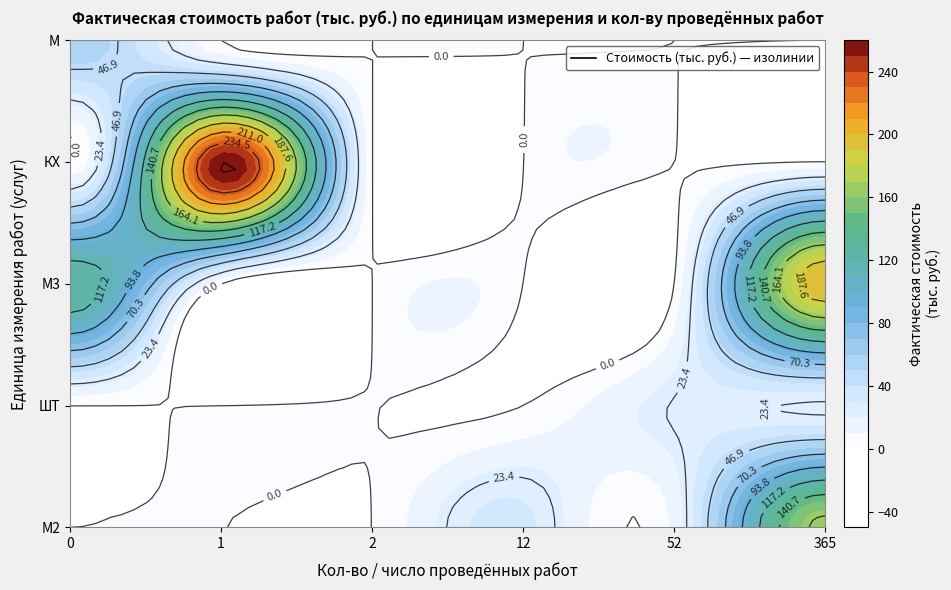

How many data points in М3 are above 0?

2